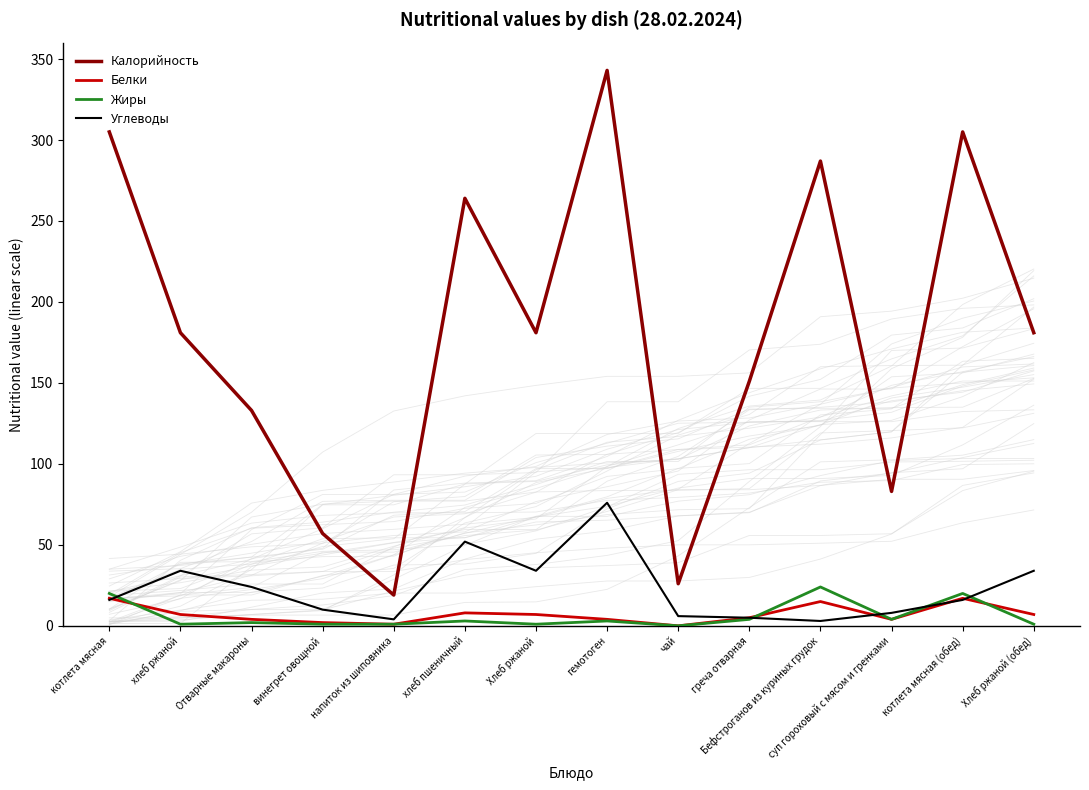

The value of Белки at винегрет овощной is 1. True or false?

False